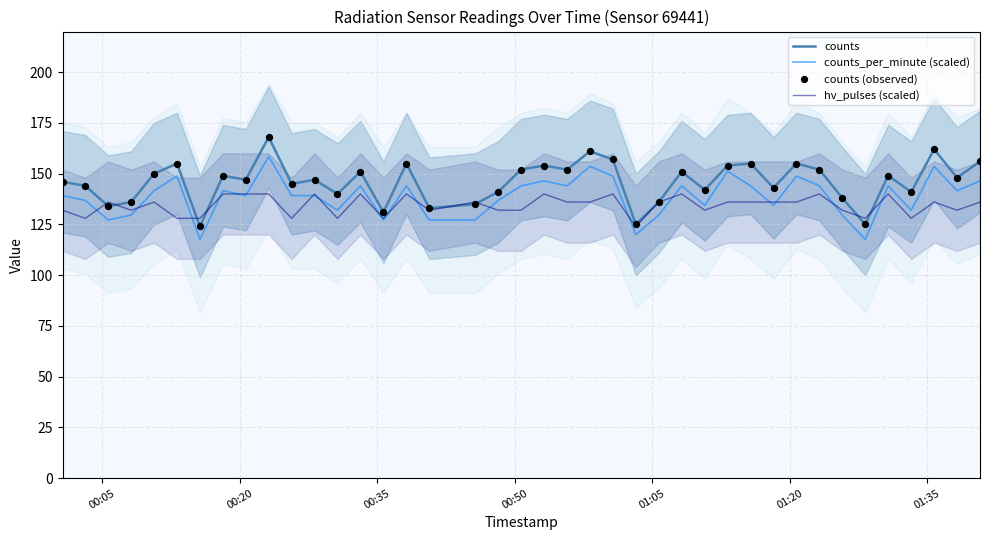

Which series reaches the maximum Y coordinate?

counts